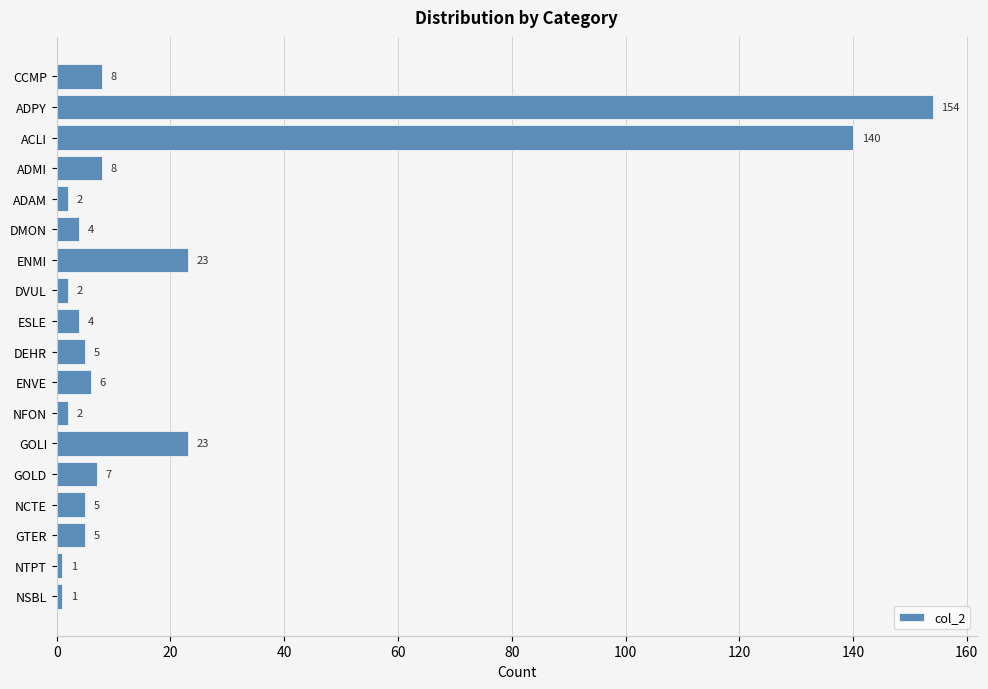

Reading top to bottom, extract all data points from this chart.

CCMP=8	ADPY=154	ACLI=140	ADMI=8	ADAM=2	DMON=4	ENMI=23	DVUL=2	ESLE=4	DEHR=5	ENVE=6	NFON=2	GOLI=23	GOLD=7	NCTE=5	GTER=5	NTPT=1	NSBL=1